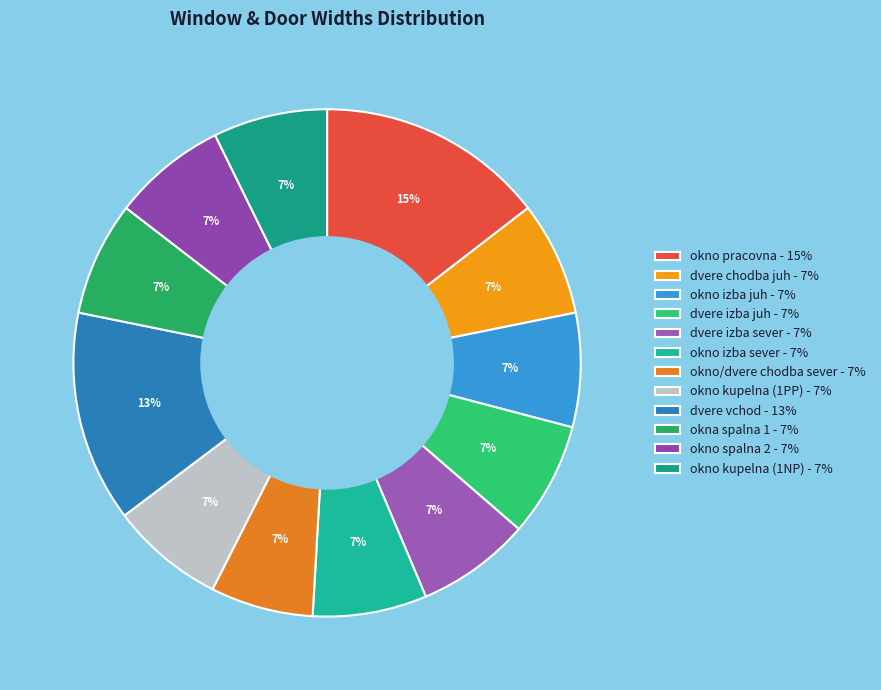

To the nearest percent, what portion does dvere vchod represent?

13%